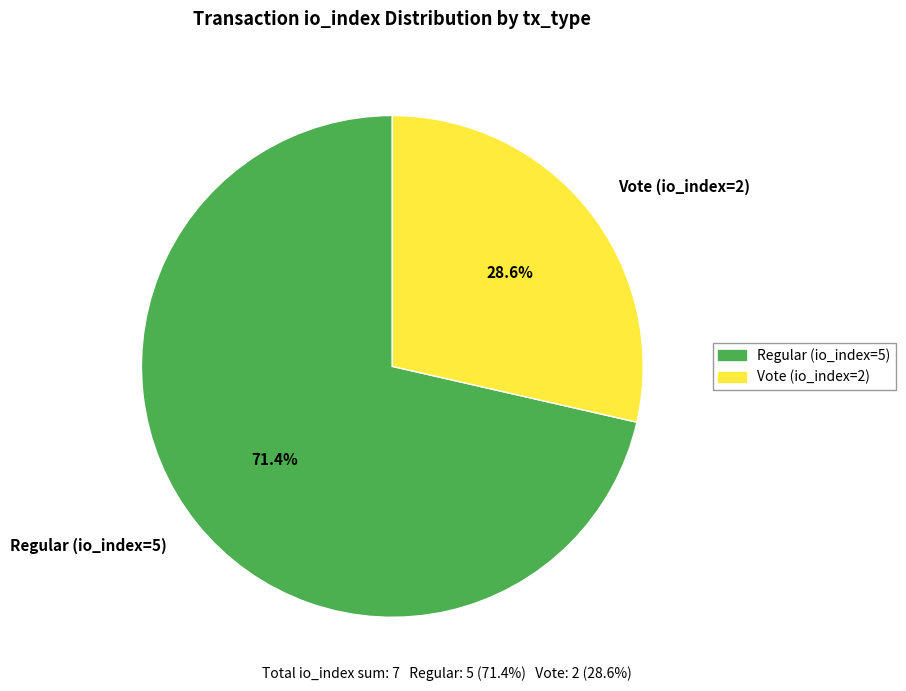

Rank the categories by value from highest to lowest.

Regular (io_index=5), Vote (io_index=2)